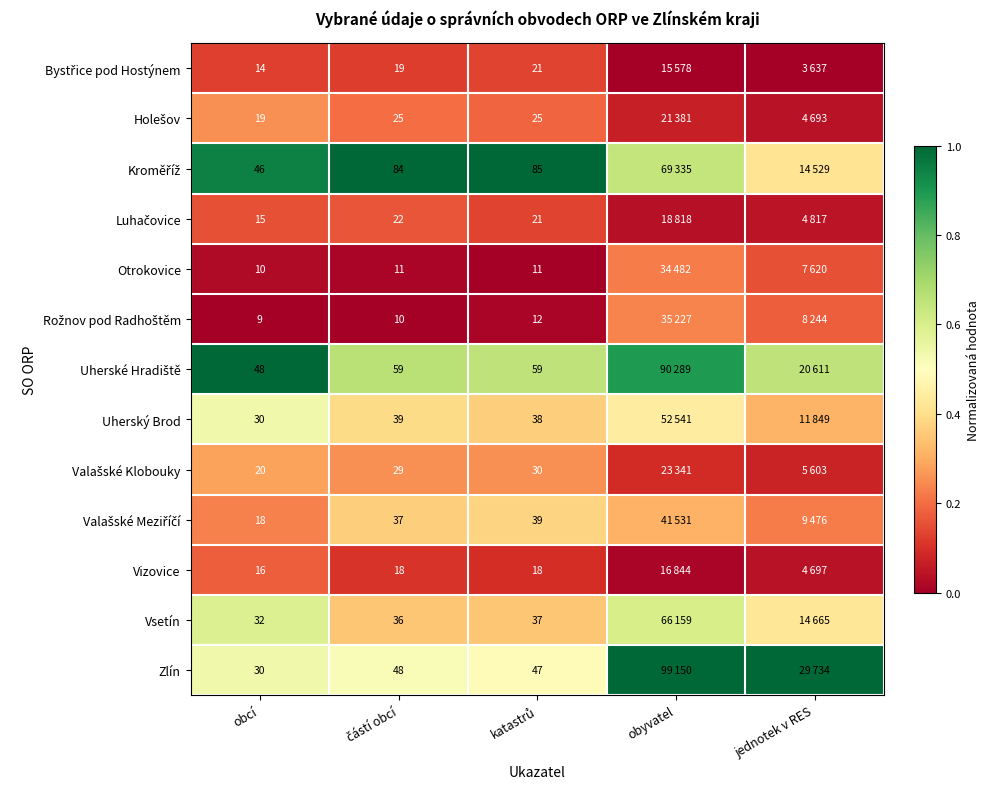

Is the value of Uherský Brod at obcí greater than the value of Valašské Meziříčí at částí obcí?

Yes